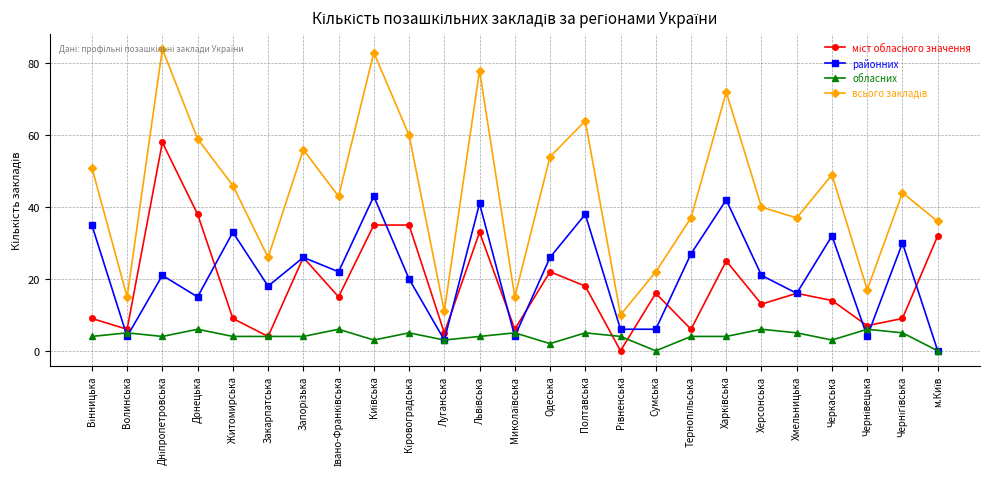

Is this an area chart (filled region under the line)?

No